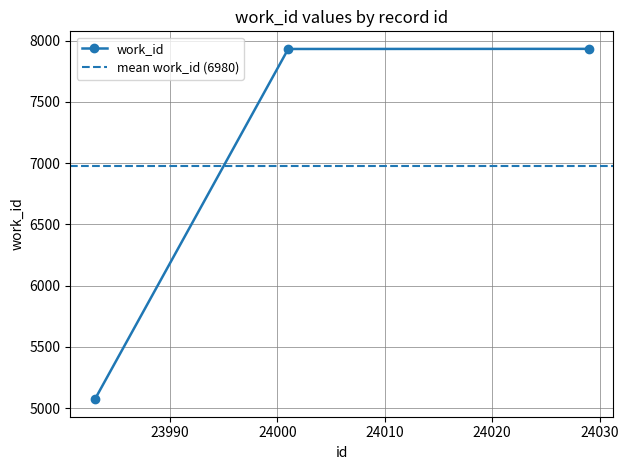

Is this an area chart (filled region under the line)?

No